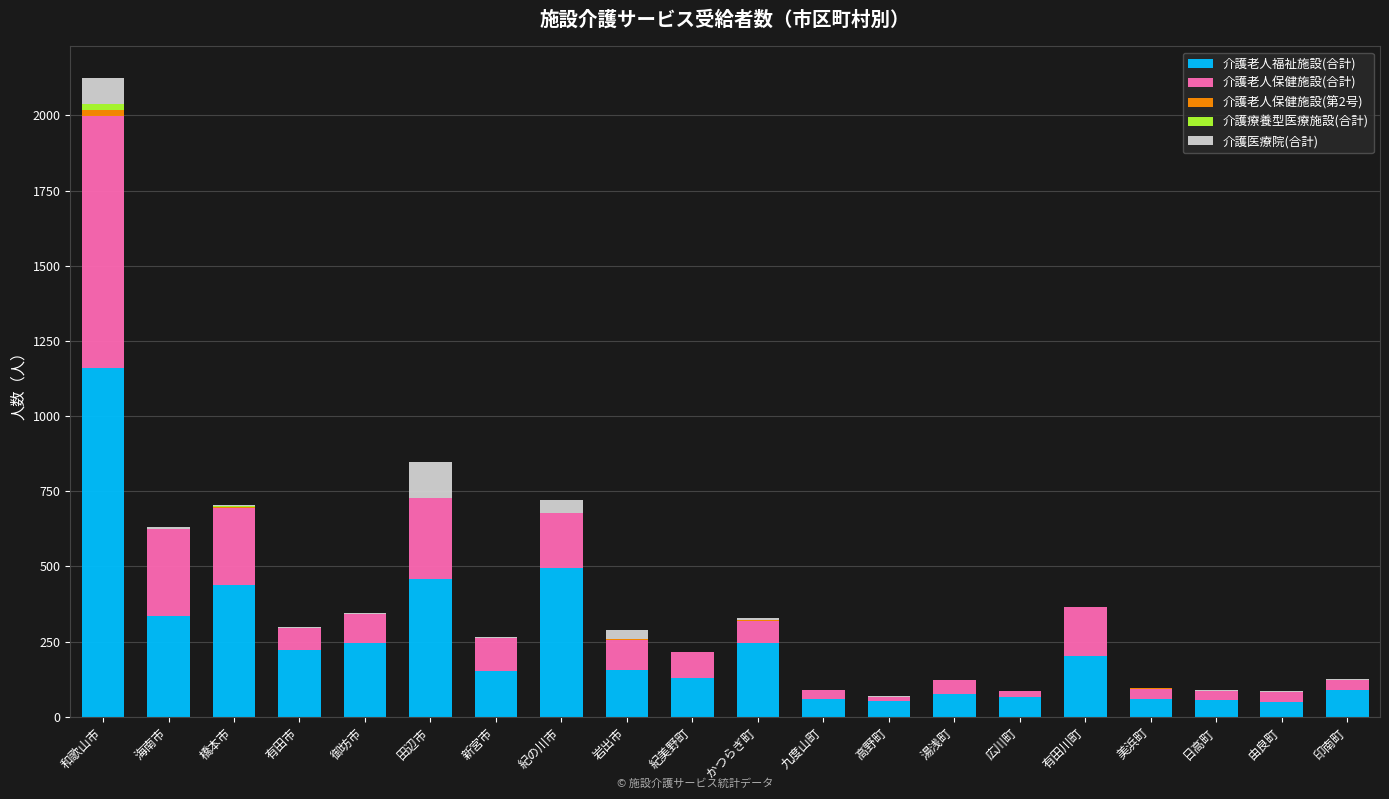

The 介護老人福祉施設(合計) series shows 128 at 紀美野町. True or false?

True